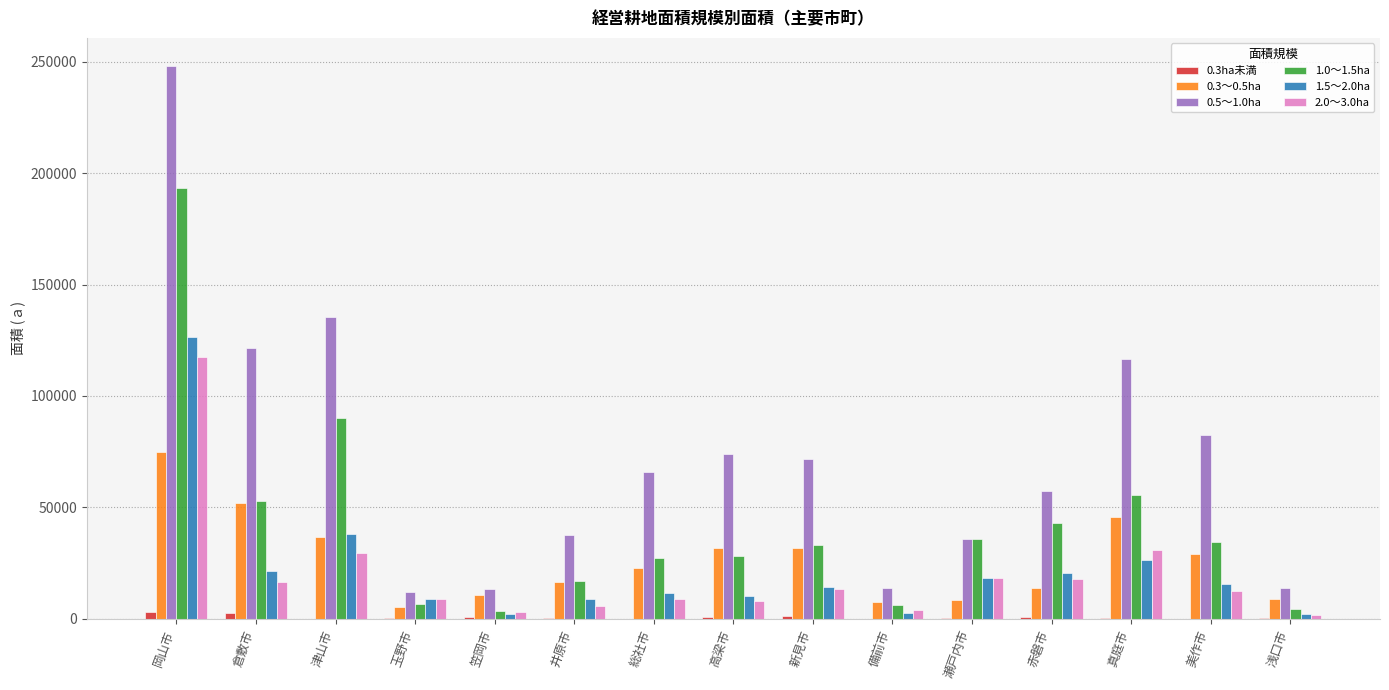

Which series changed the most between 笠岡市 and 新見市?

0.5～1.0ha